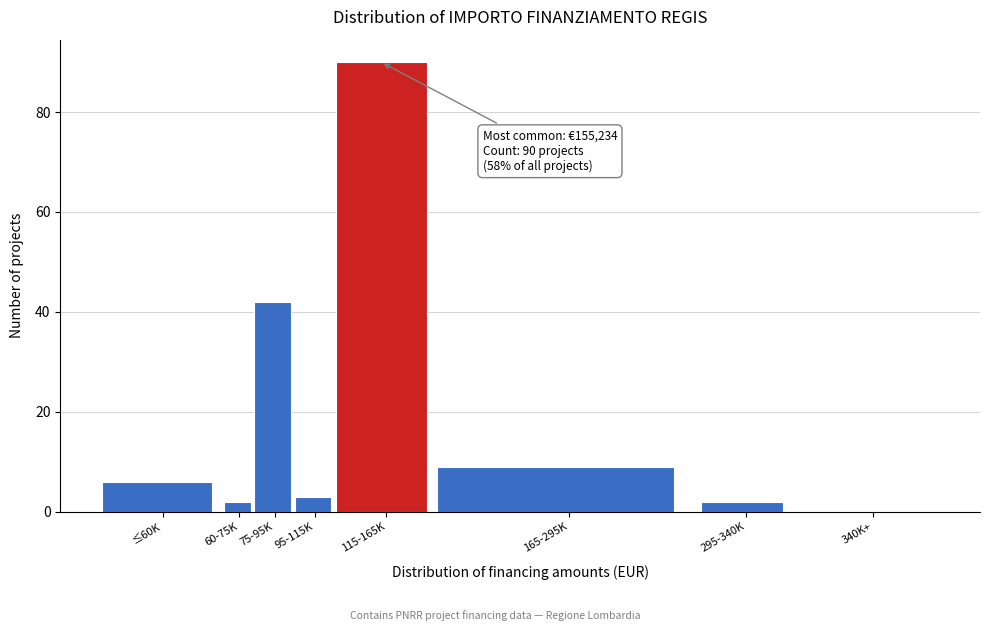

Reading left to right, transcribe all the data shown in this chart.

≤60K=6	60-75K=2	75-95K=42	95-115K=3	115-165K=90	165-295K=9	295-340K=2	340K+=0